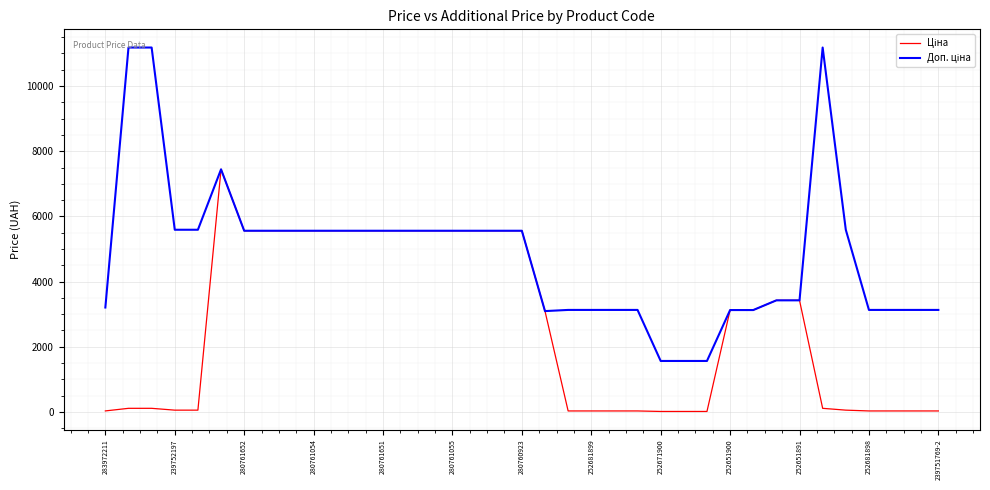

Does the chart have visible grid lines?

Yes